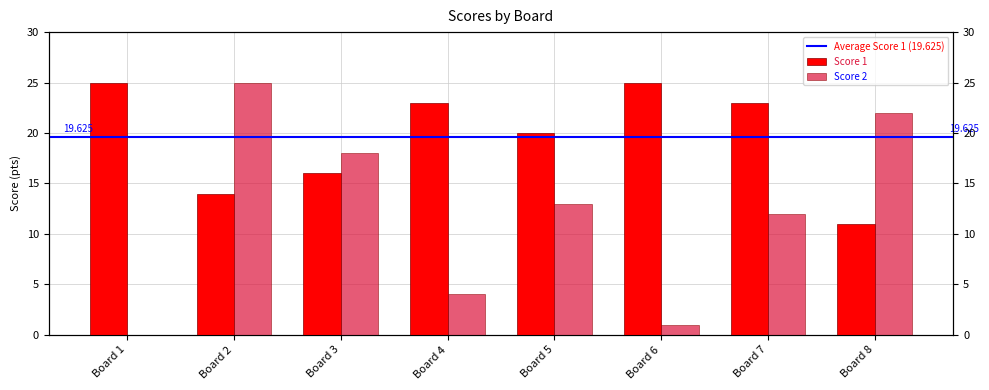

How many groups of bars are there?

8